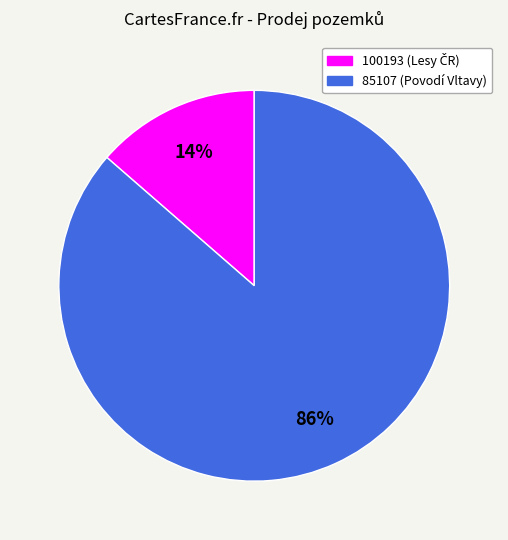

How many segments does this pie chart have?

2